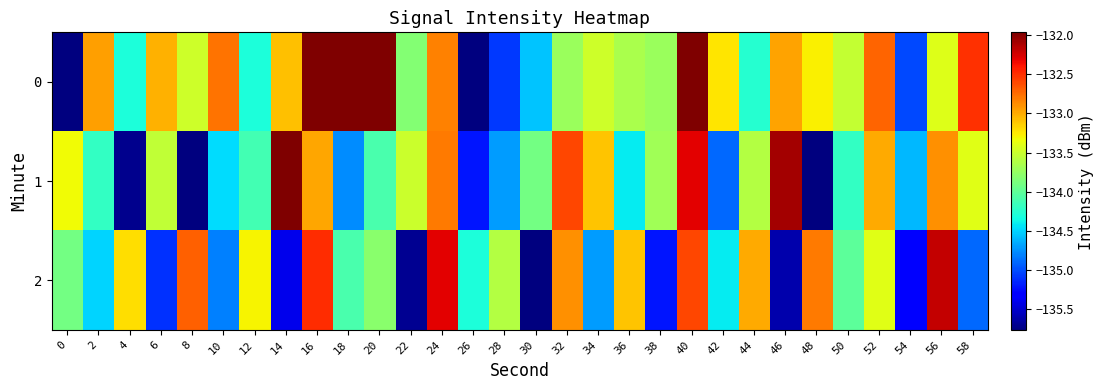

Reading left to right, list all the values displayed in this chart.

0: 0=-219.4	2=-133.0	4=-134.3	6=-133.0	8=-133.5	10=-132.8	12=-134.3	14=-133.1	16=-131.9	18=-131.8	20=-131.7	22=-133.8	24=-132.8	26=-136.1	28=-135.1	30=-134.6	32=-133.7	34=-133.5	36=-133.6	38=-133.7	40=-128.7	42=-133.2	44=-134.3	46=-133.0	48=-133.3	50=-133.5	52=-132.7	54=-135.0	56=-133.4	58=-132.5
1: 0=-133.3	2=-134.2	4=-135.7	6=-133.5	8=-136.2	10=-134.5	12=-134.1	14=-126.0	16=-133.0	18=-134.8	20=-134.1	22=-133.5	24=-132.8	26=-135.2	28=-134.7	30=-133.9	32=-132.6	34=-133.1	36=-134.4	38=-133.7	40=-132.3	42=-134.9	44=-133.6	46=-132.1	48=-135.8	50=-134.2	52=-133.0	54=-134.6	56=-132.9	58=-133.4
2: 0=-133.9	2=-134.5	4=-133.2	6=-135.1	8=-132.7	10=-134.8	12=-133.3	14=-135.4	16=-132.5	18=-134.1	20=-133.8	22=-135.7	24=-132.3	26=-134.3	28=-133.6	30=-135.9	32=-132.9	34=-134.7	36=-133.1	38=-135.2	40=-132.6	42=-134.4	44=-133.0	46=-135.6	48=-132.8	50=-134.0	52=-133.4	54=-135.3	56=-132.2	58=-134.9